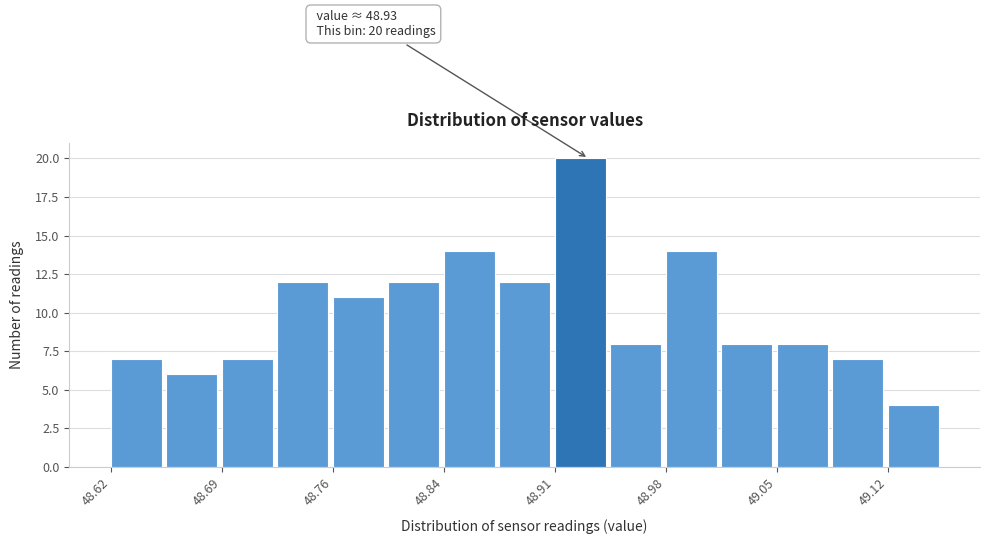

Around what value on the x-axis is the tallest bar? Give the approximate position of its centre, as read against the axis.

48.92